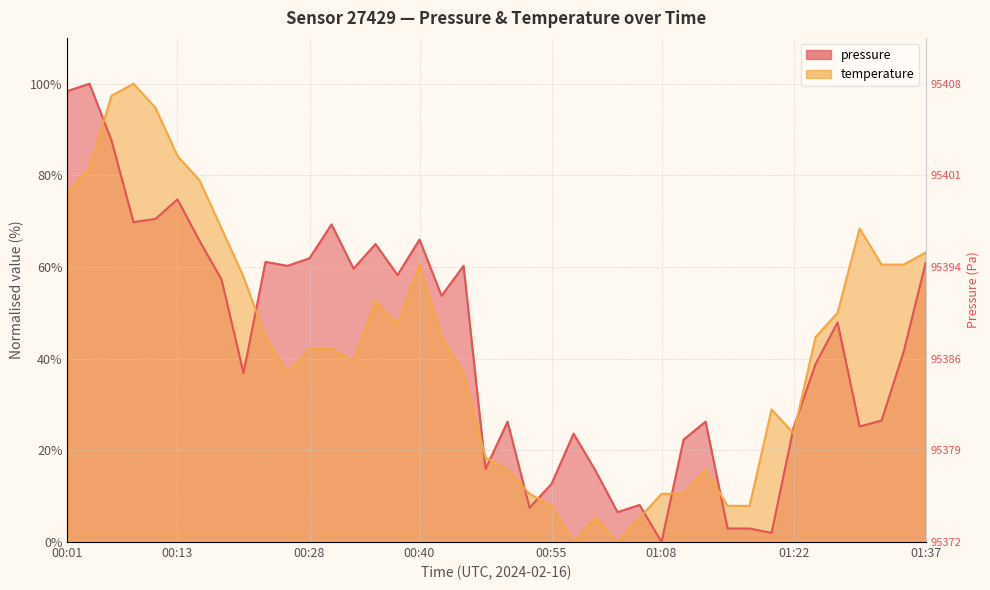

Which series has the largest total across all categories?

pressure